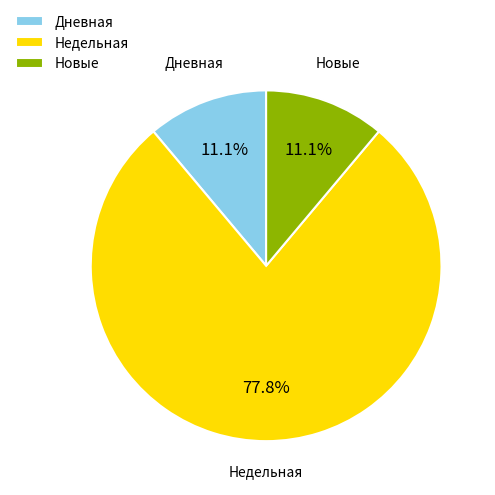

To the nearest percent, what is the average slice percentage?

33%